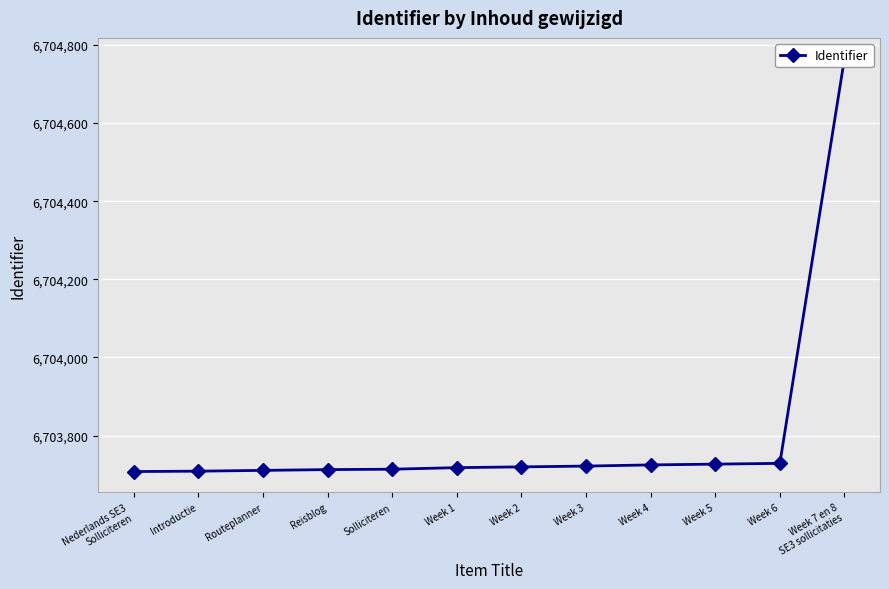

Is this an area chart (filled region under the line)?

No